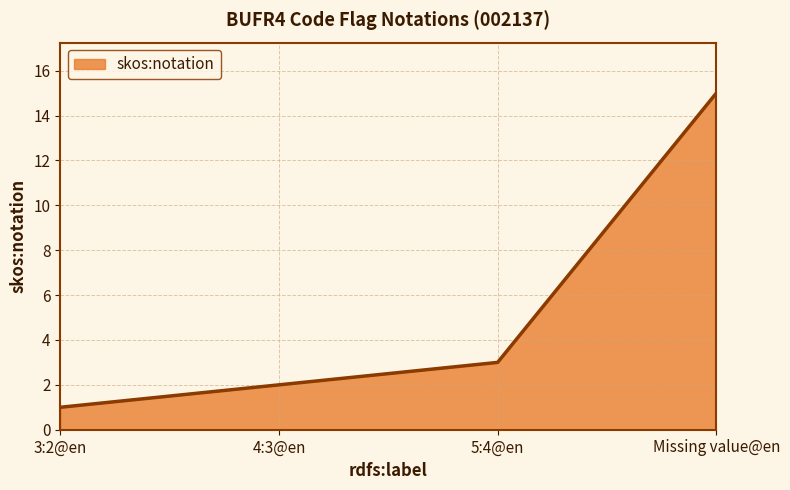

What position from the left is Missing value@en?

4